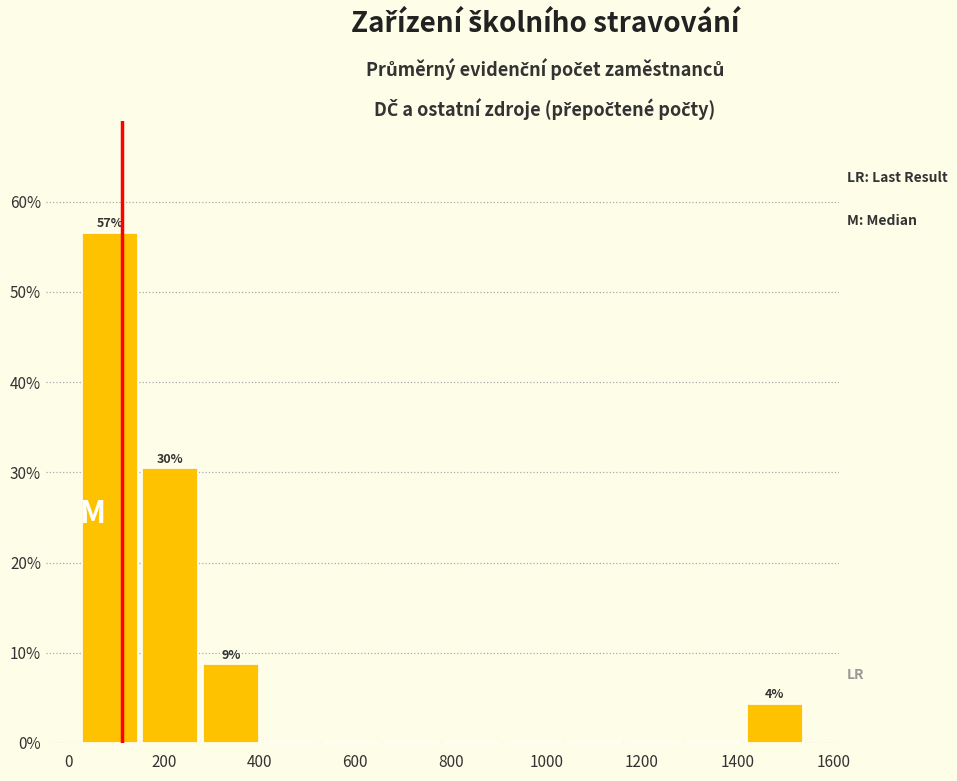

Over which range of the x-axis is the bar tallest?

20 to 160